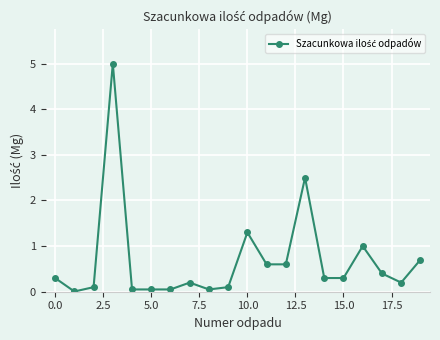

True or false: the data has more than 2 interior local peaks.

True